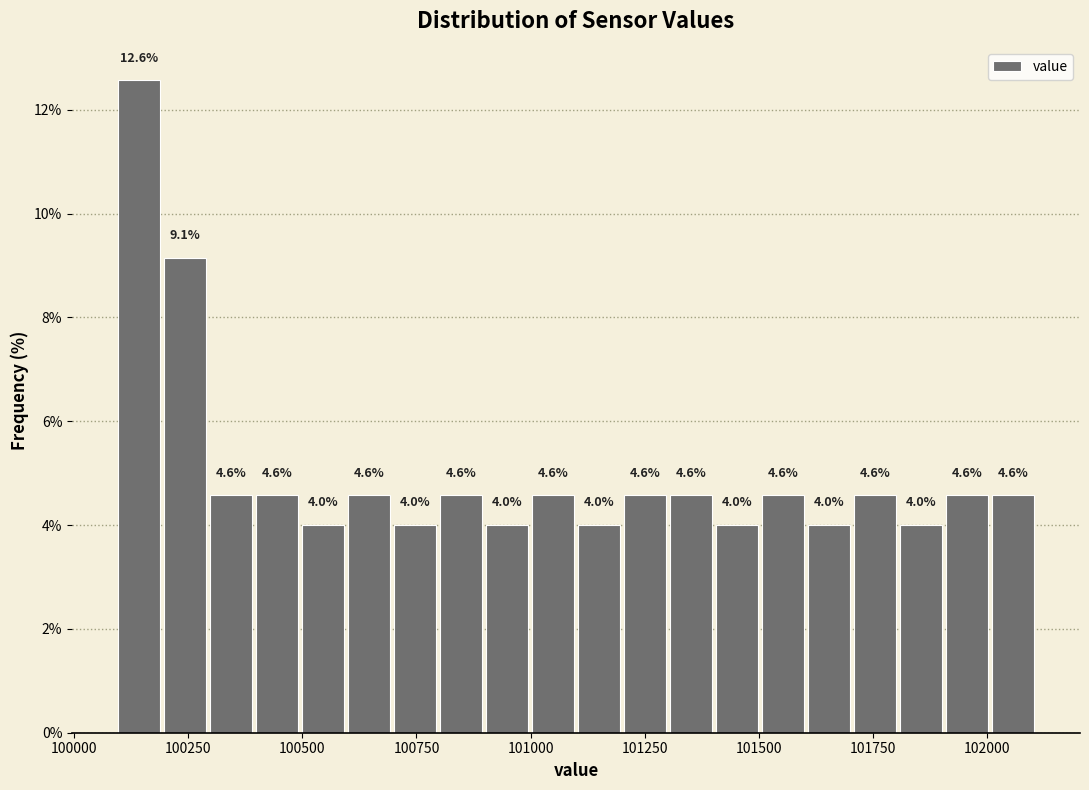

Read against the x-axis, roughly where is the centre of the tallest bar?

100150